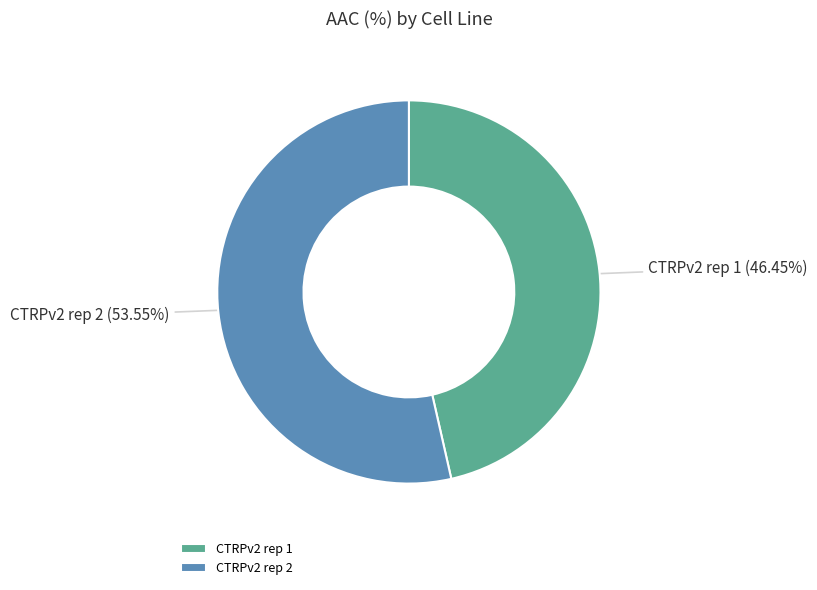

Rank the categories by value from highest to lowest.

CTRPv2 rep 2, CTRPv2 rep 1